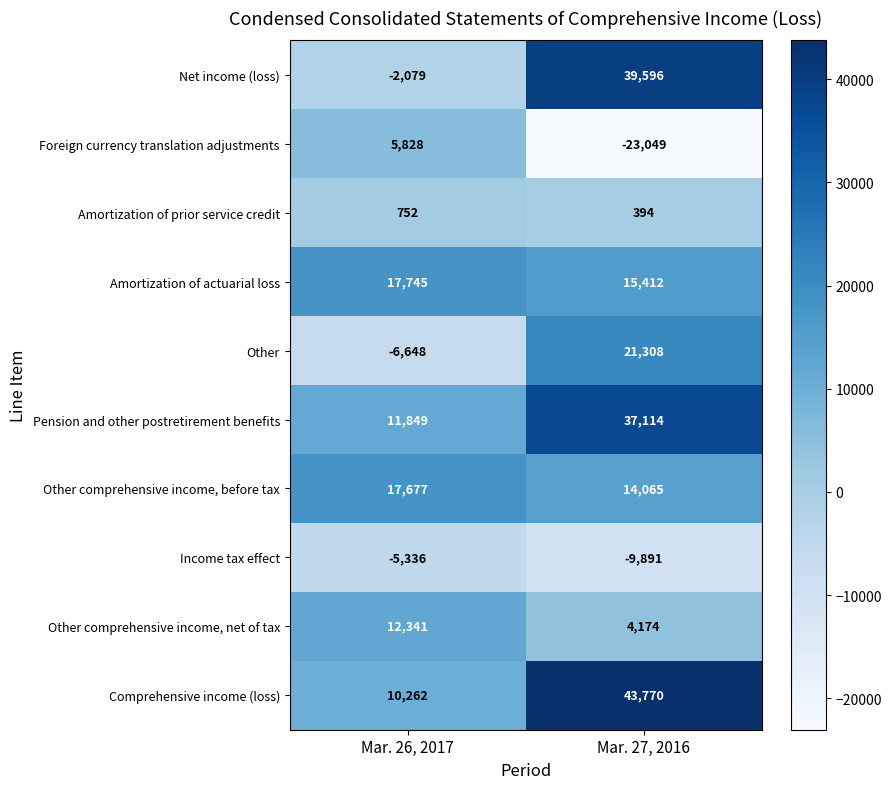

What value does the Other comprehensive income, net of tax series have at Mar. 27, 2016, to the nearest 10?

4170